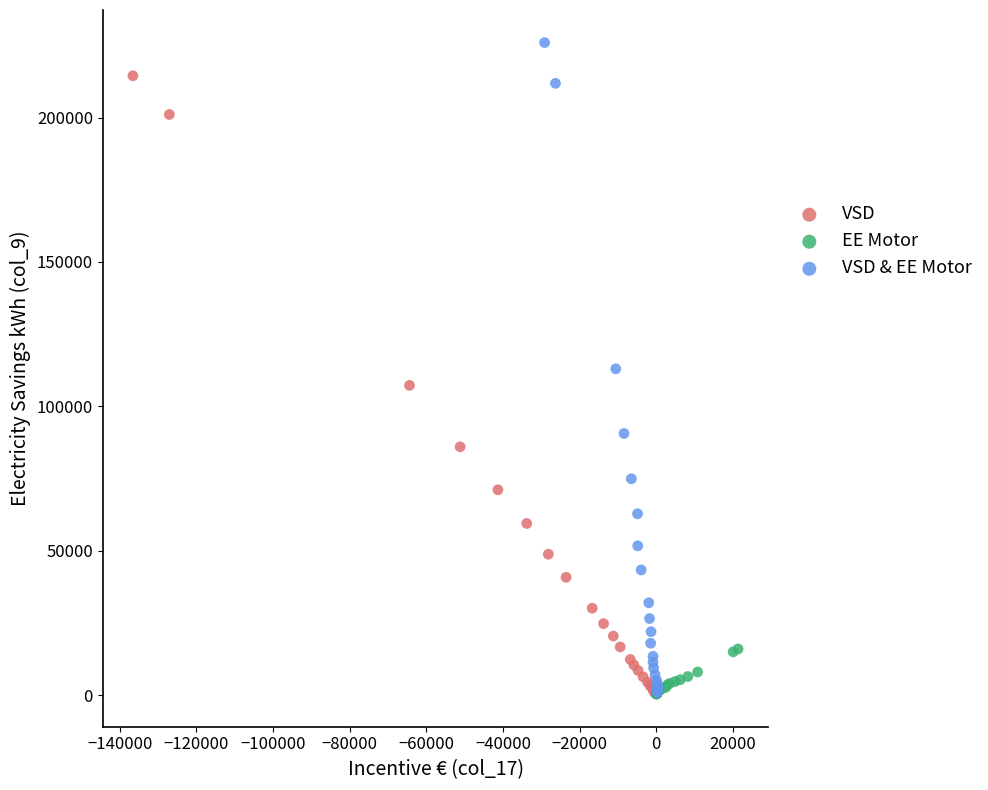

Which series has the widest spread of Y values?

VSD & EE Motor